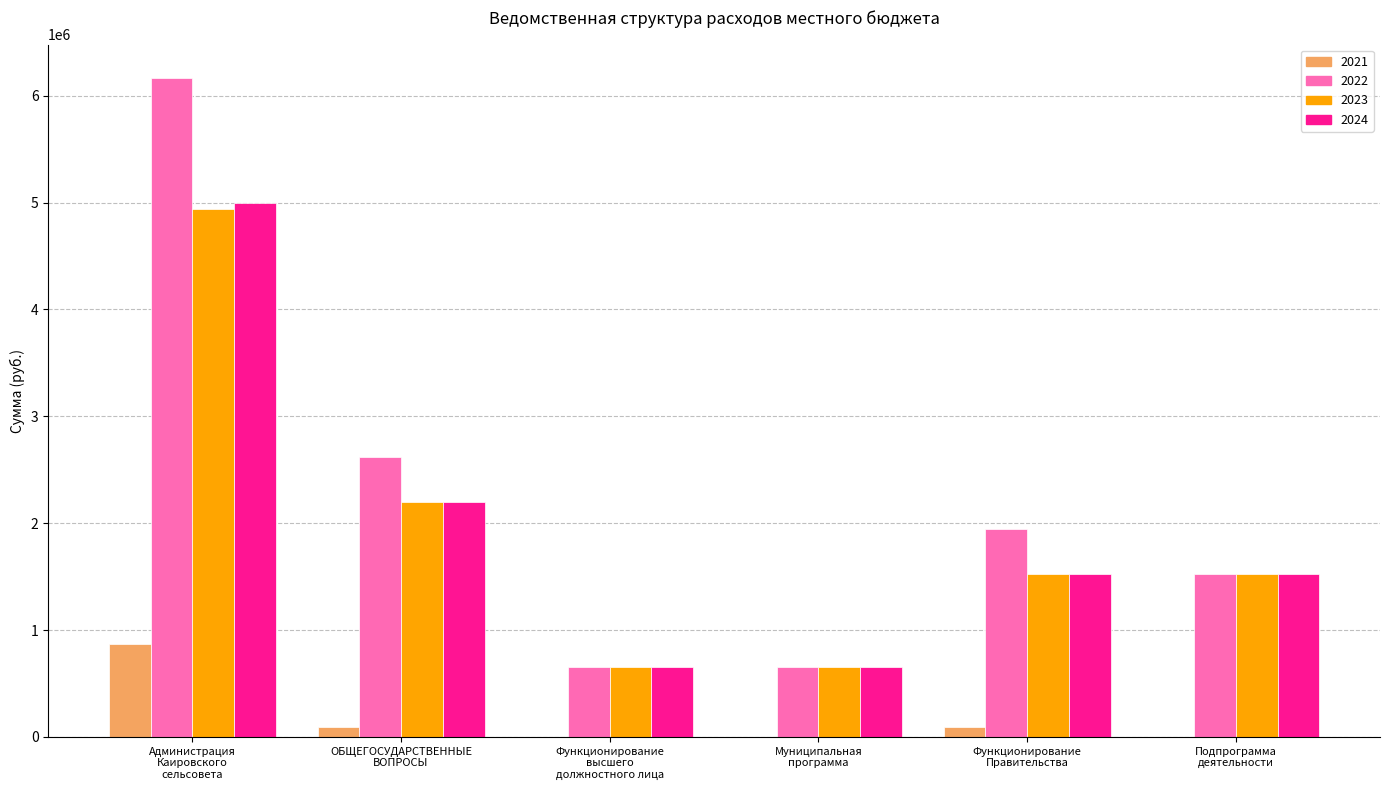

Count the 2024 values in the range 651800 to 2197000.

5